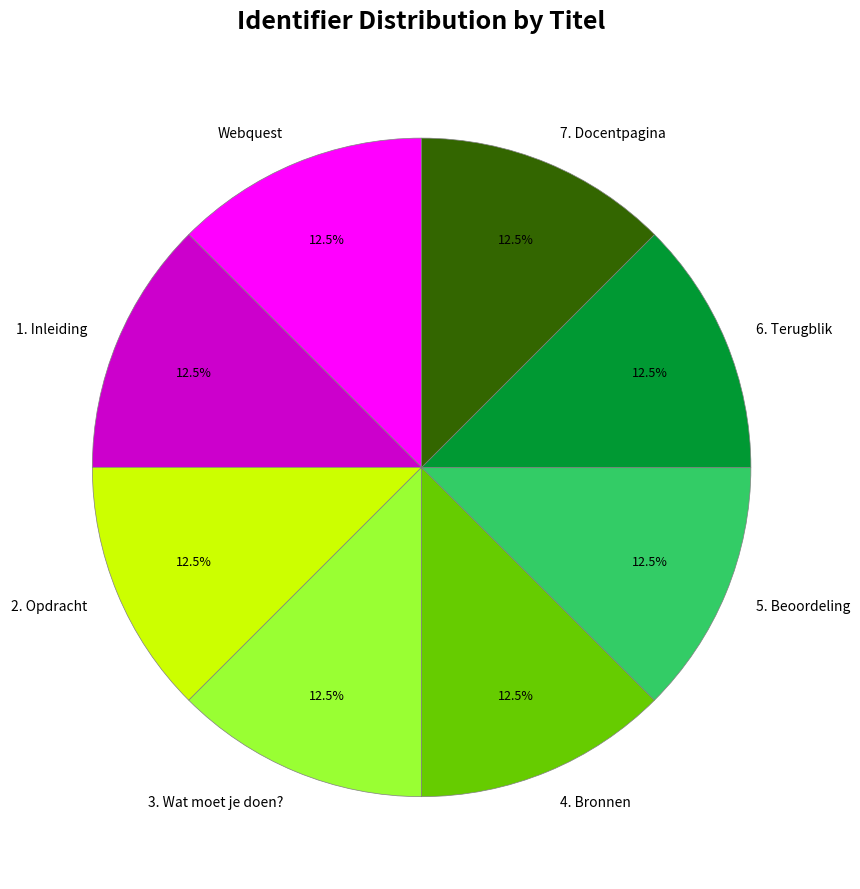

What is the ratio of the value at 7. Docentpagina to the value at 3. Wat moet je doen??

1.0